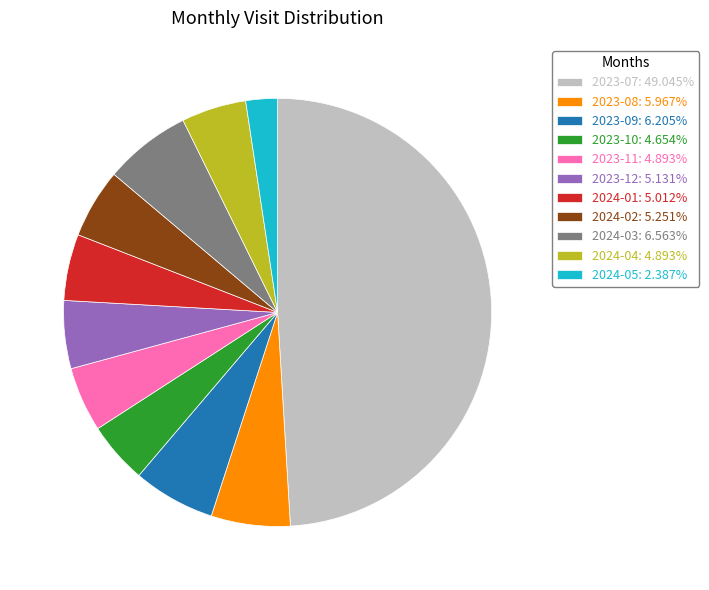

What is the ratio of the value at 2023-07: 49.045% to the value at 2024-03: 6.563%?

7.5